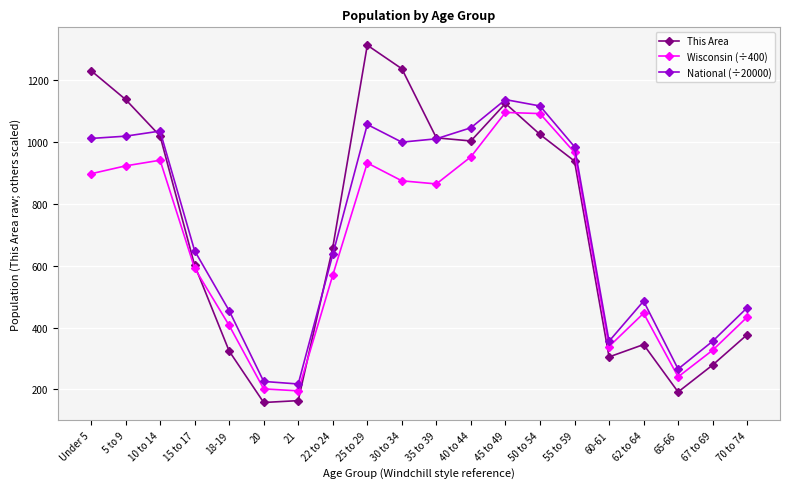

Rank the series at 5 to 9 from lowest to highest value.

Wisconsin (÷400), National (÷20000), This Area